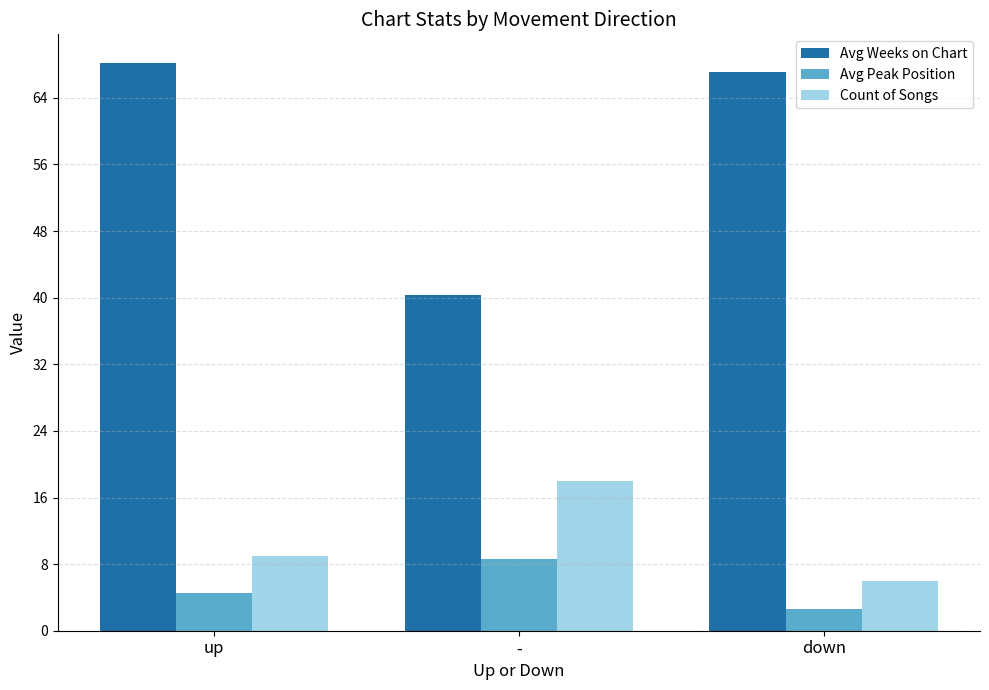

What is the approximate value of Count of Songs at down?

6.0